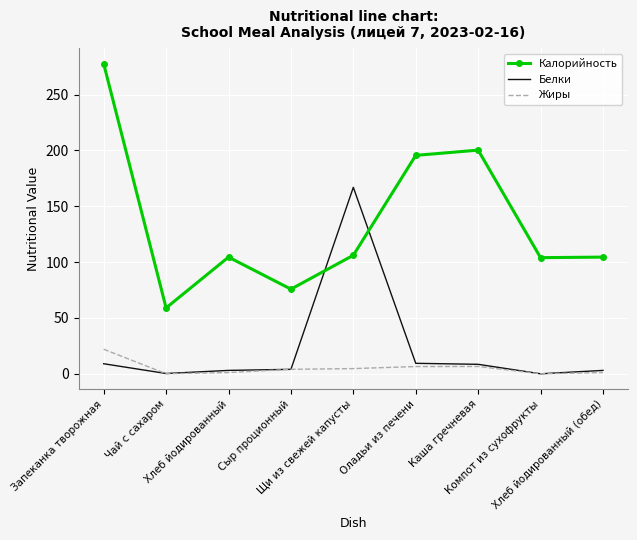

What is the difference between the Калорийность values at Запеканка творожная and Каша гречневая?

77.3